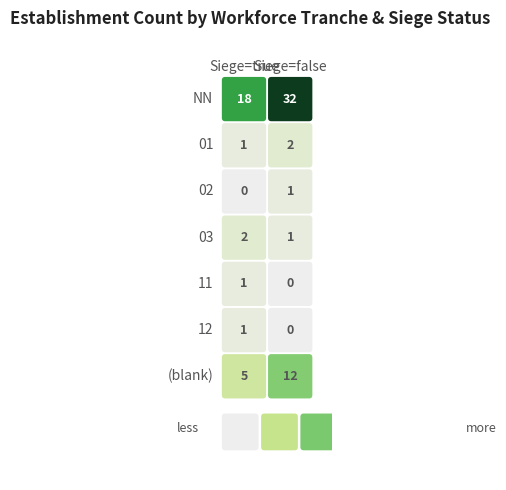

What value does the 02 series have at false?

1